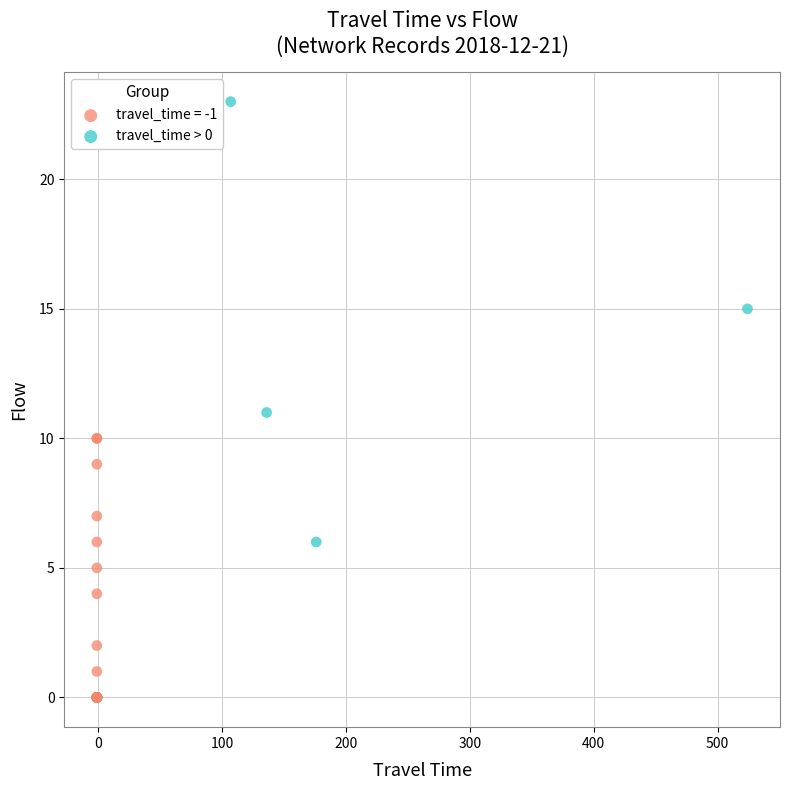

Which series has the largest Y range (max minus min)?

travel_time > 0